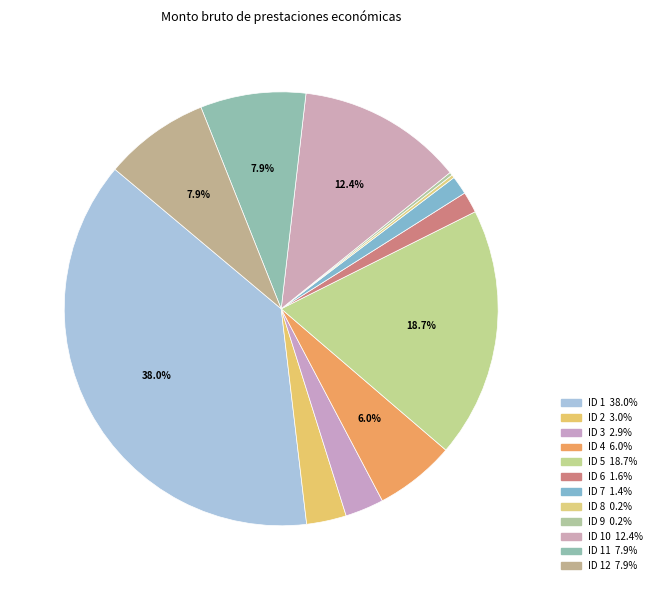

Which slice is the largest?

ID 1